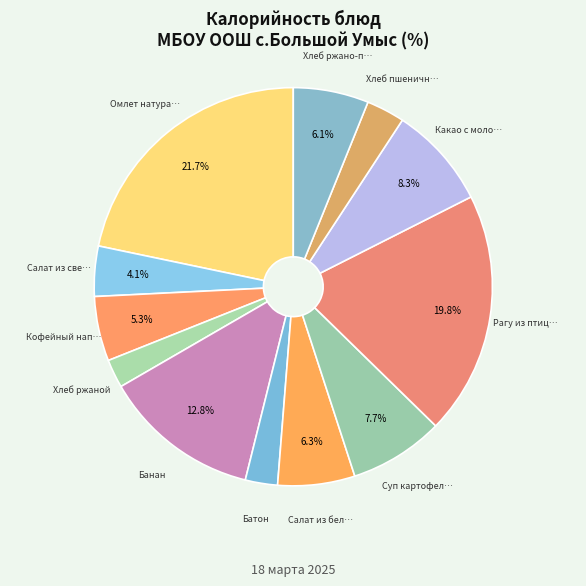

Is there any slice that represents more than half of the pie?

No